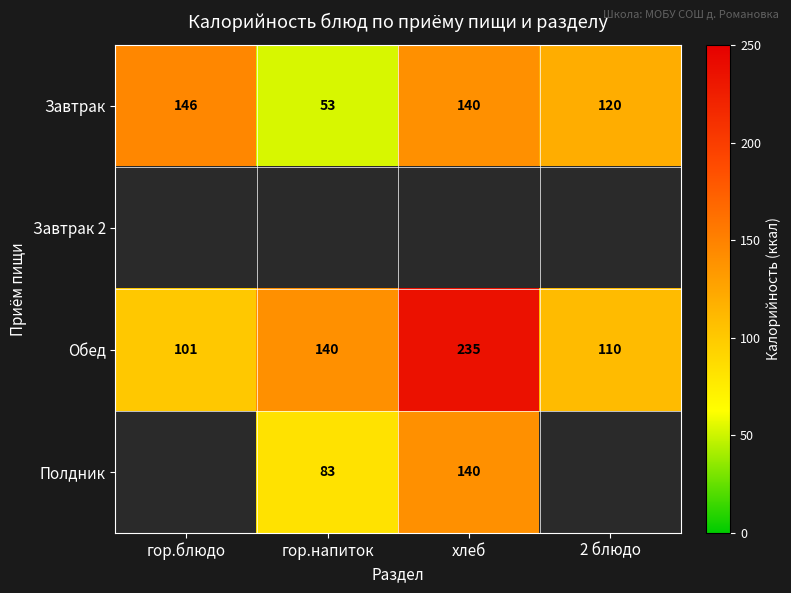

List the labels in order of Обед value, smallest first.

гор.блюдо, 2 блюдо, гор.напиток, хлеб